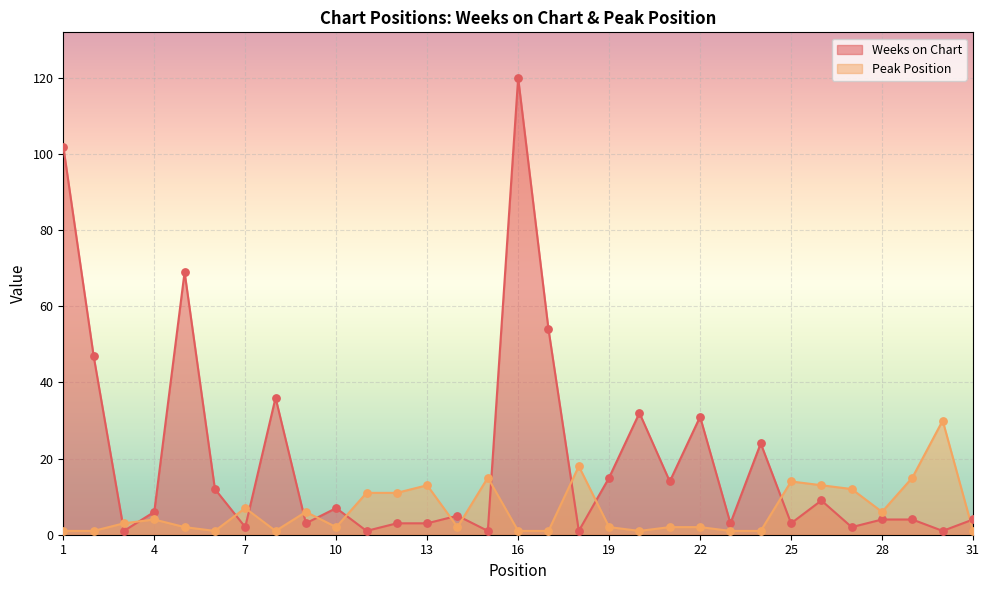

At how many categories does at least one series exceed 43?

5